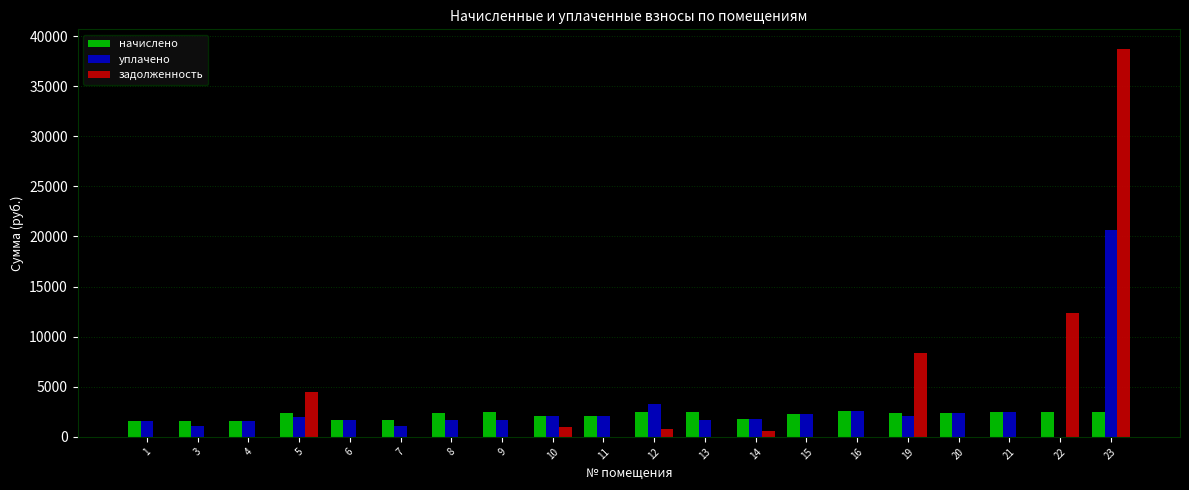

What is the highest value of the начислено series?

2551.4